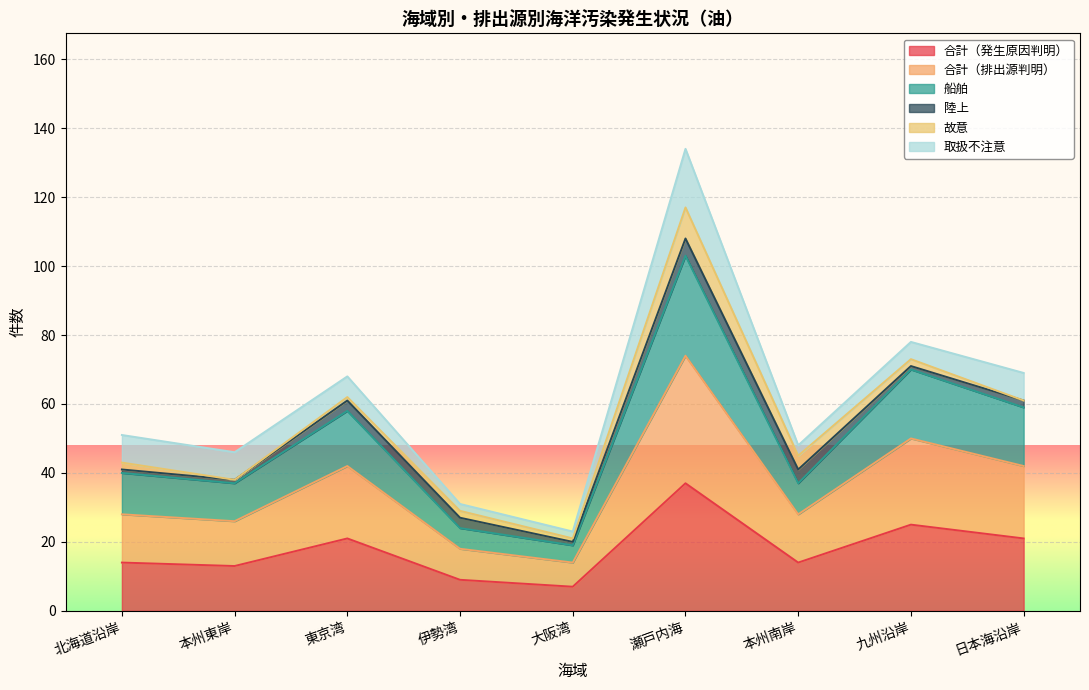

True or false: 合計（排出源判明） and 船舶 cross at least once.

False